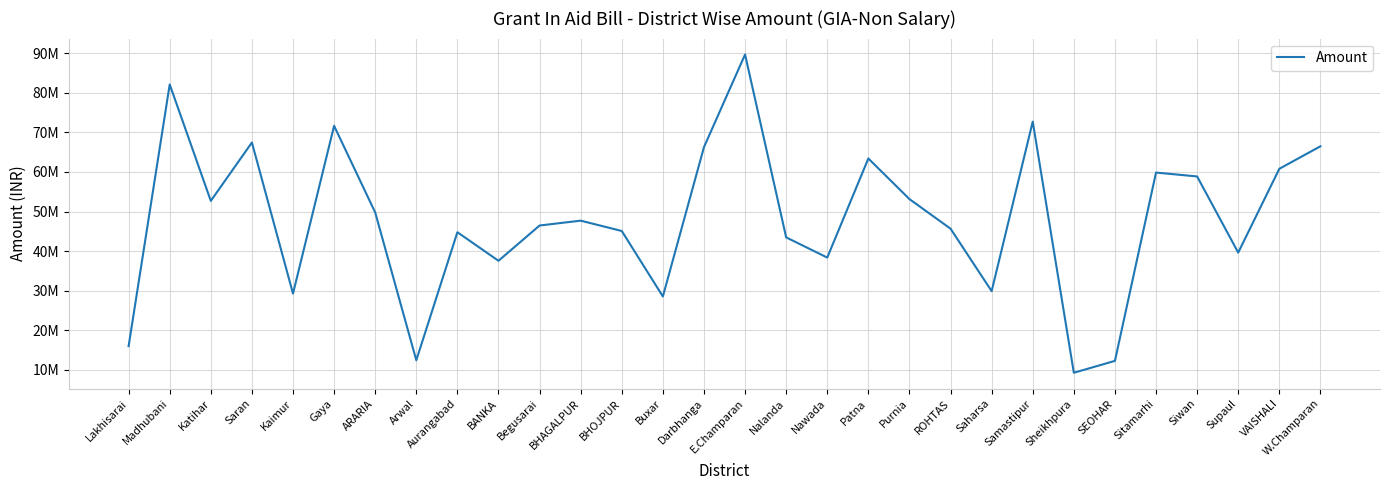

What is the maximum value shown in the chart?

89714039